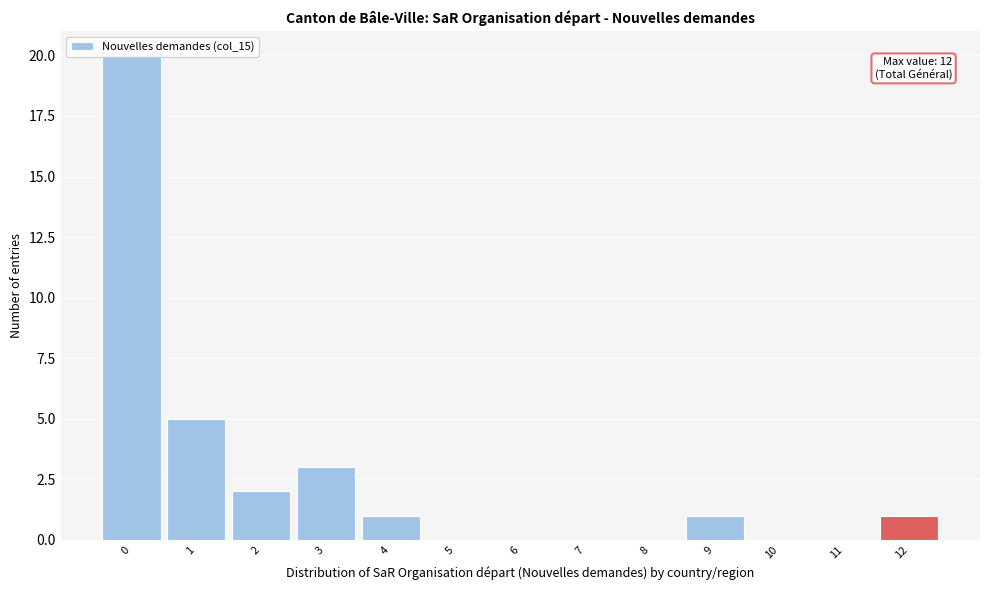

Between 9 and 7, which is larger?

9